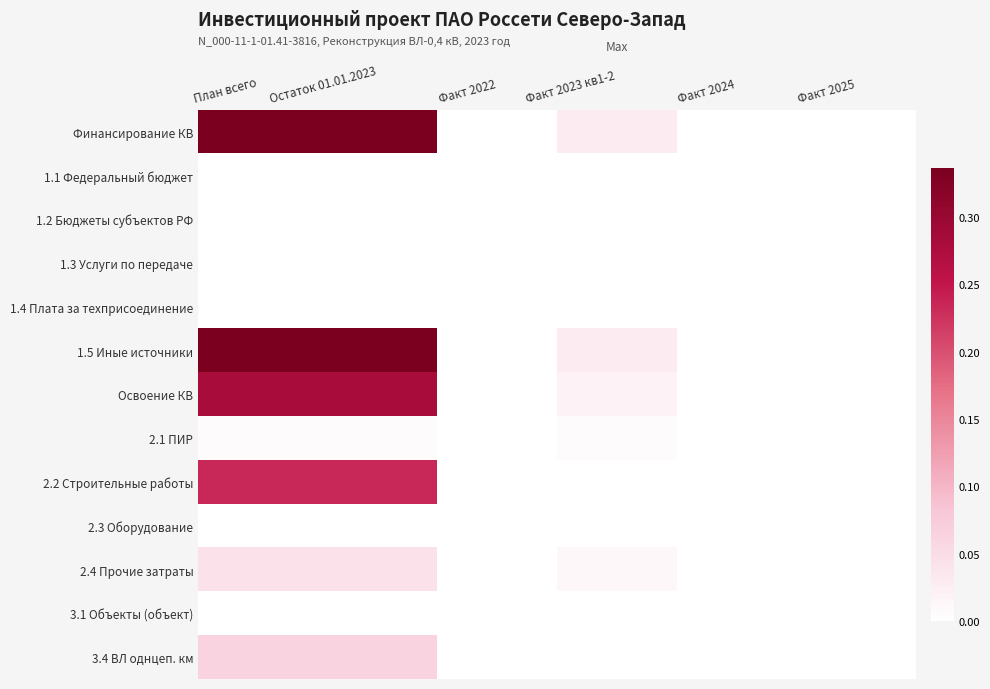

List the series in order of their peak value, highest first.

Финансирование КВ, 1.5 Иные источники, Освоение КВ, 2.2 Строительные работы, 3.4 ВЛ однцеп. км, 2.4 Прочие затраты, 2.1 ПИР, 1.1 Федеральный бюджет, 1.2 Бюджеты субъектов РФ, 1.3 Услуги по передаче, 1.4 Плата за техприсоединение, 2.3 Оборудование, 3.1 Объекты (объект)